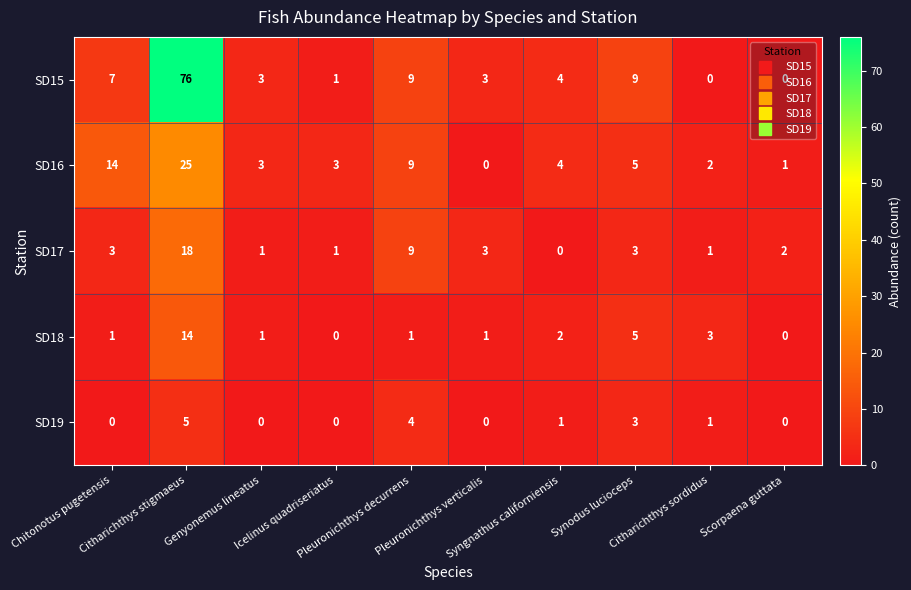

What is the maximum value for SD19?

5